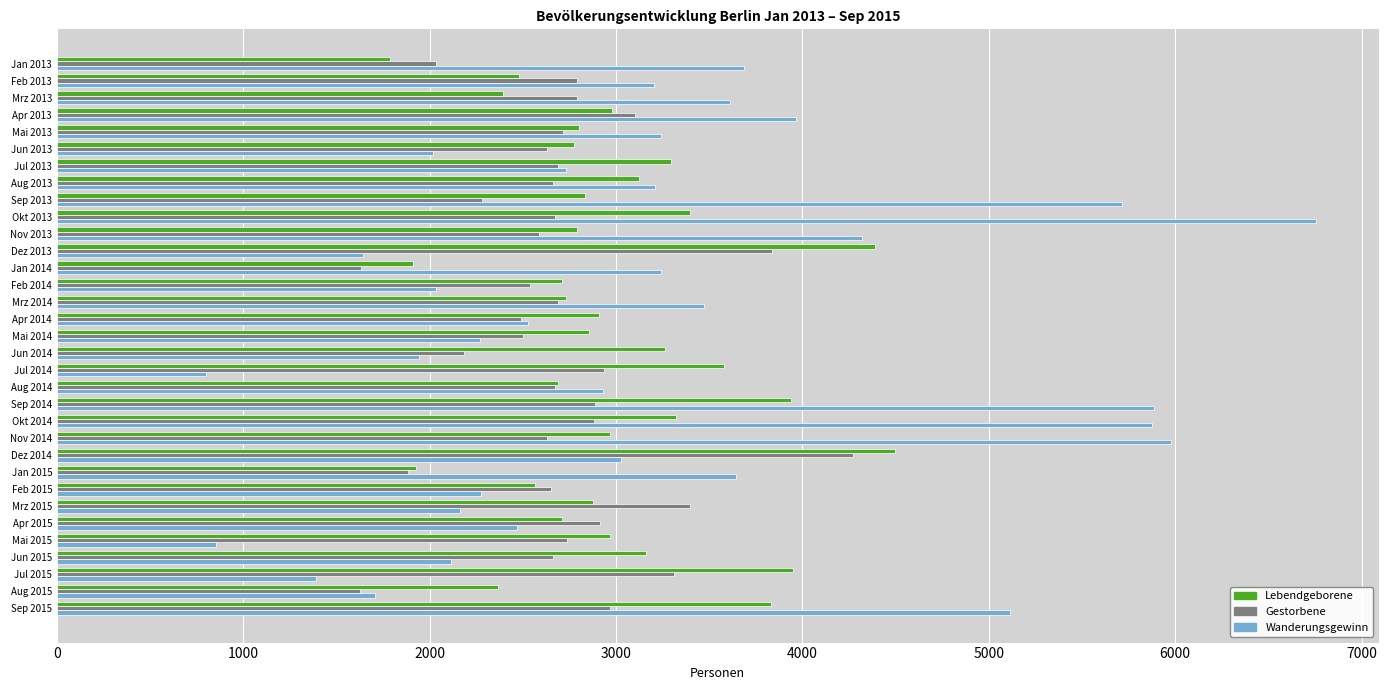

What is the sum of all Wanderungsgewinn values?

105808